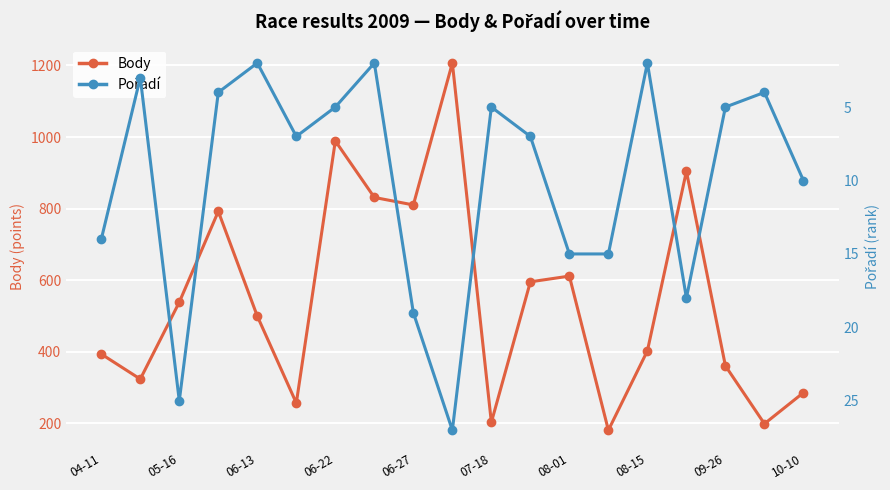

In Body, how many points are higher than both neighbors (excluding endpoints)?

5